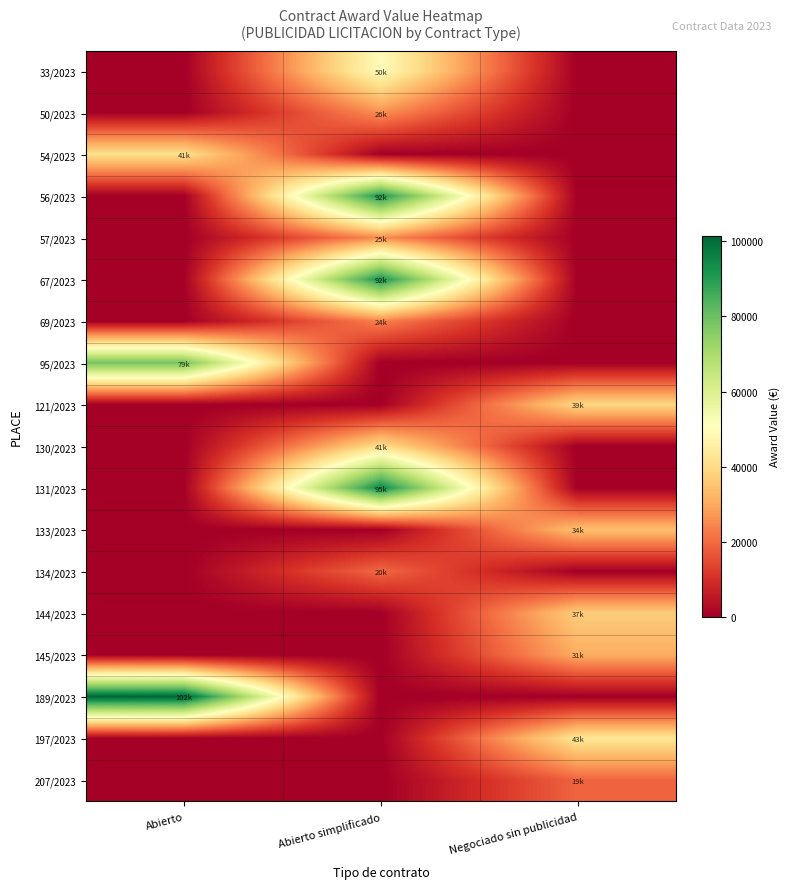

Reading left to right, extract all data points from this chart.

33/2023: Abierto=0.0	Abierto simplificado=49712.3	Negociado sin publicidad=0.0
50/2023: Abierto=0.0	Abierto simplificado=25813.8	Negociado sin publicidad=0.0
54/2023: Abierto=41195.0	Abierto simplificado=0.0	Negociado sin publicidad=0.0
56/2023: Abierto=0.0	Abierto simplificado=91703.4	Negociado sin publicidad=0.0
57/2023: Abierto=0.0	Abierto simplificado=25438.6	Negociado sin publicidad=0.0
67/2023: Abierto=0.0	Abierto simplificado=92283.3	Negociado sin publicidad=0.0
69/2023: Abierto=0.0	Abierto simplificado=23747.5	Negociado sin publicidad=0.0
95/2023: Abierto=78546.1	Abierto simplificado=0.0	Negociado sin publicidad=0.0
121/2023: Abierto=0.0	Abierto simplificado=0.0	Negociado sin publicidad=39000.0
130/2023: Abierto=0.0	Abierto simplificado=40764.9	Negociado sin publicidad=0.0
131/2023: Abierto=0.0	Abierto simplificado=94534.5	Negociado sin publicidad=0.0
133/2023: Abierto=0.0	Abierto simplificado=0.0	Negociado sin publicidad=34240.0
134/2023: Abierto=0.0	Abierto simplificado=19574.6	Negociado sin publicidad=0.0
144/2023: Abierto=0.0	Abierto simplificado=0.0	Negociado sin publicidad=36808.0
145/2023: Abierto=0.0	Abierto simplificado=0.0	Negociado sin publicidad=30709.0
189/2023: Abierto=101530.2	Abierto simplificado=0.0	Negociado sin publicidad=0.0
197/2023: Abierto=0.0	Abierto simplificado=0.0	Negociado sin publicidad=42800.0
207/2023: Abierto=0.0	Abierto simplificado=0.0	Negociado sin publicidad=19000.0